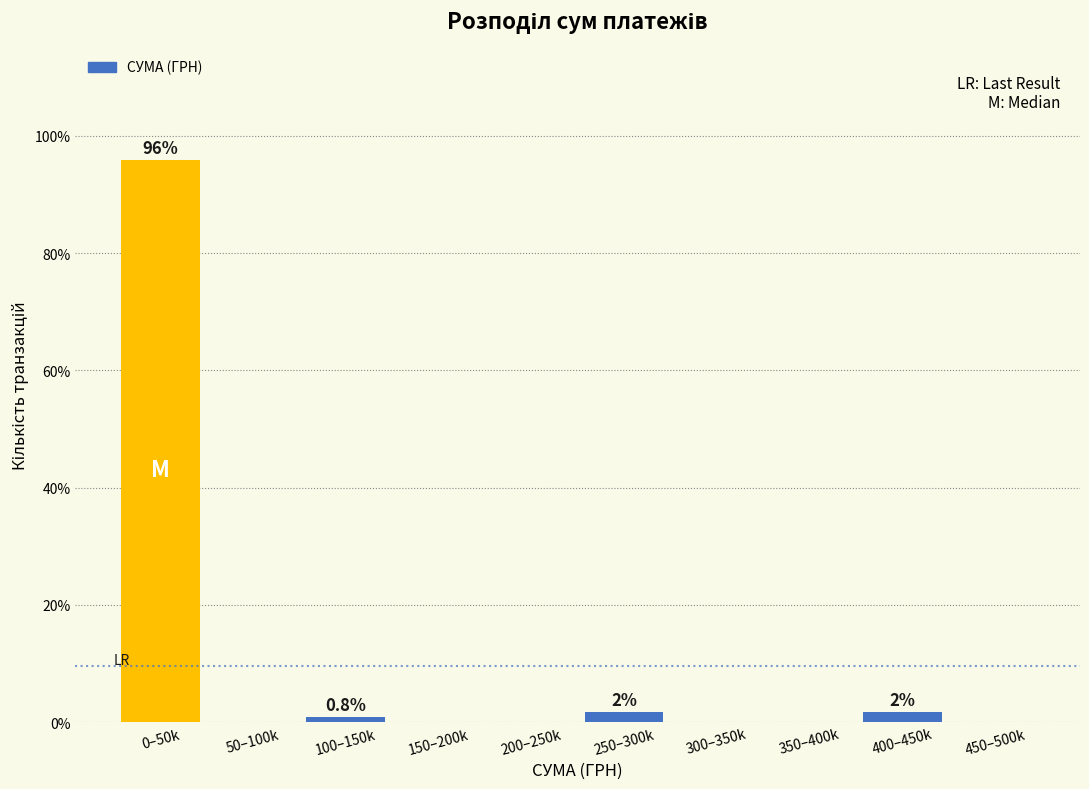

Reading left to right, transcribe all the data shown in this chart.

0–50k=95.9	50–100k=0.0	100–150k=0.8	150–200k=0.0	200–250k=0.0	250–300k=1.7	300–350k=0.0	350–400k=0.0	400–450k=1.7	450–500k=0.0